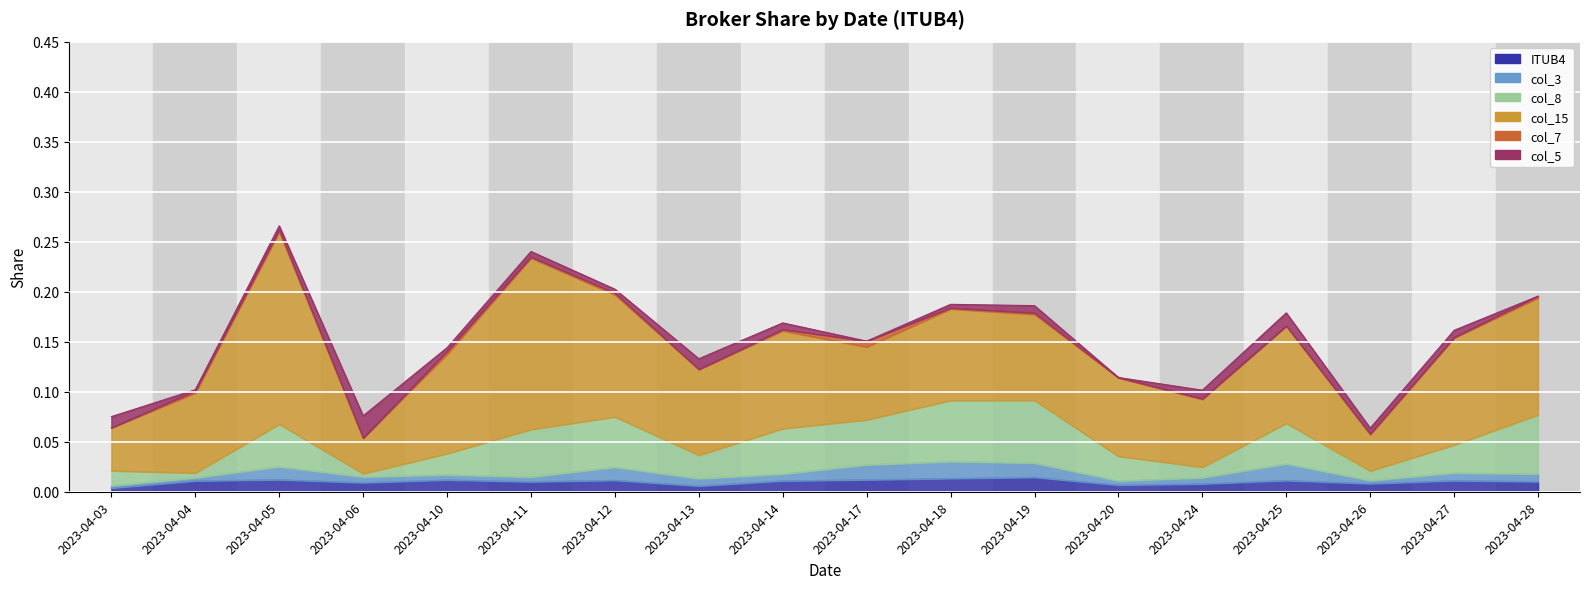

At 2023-04-12, list the series in order from smallest to largest.

col_7, col_5, ITUB4, col_3, col_8, col_15